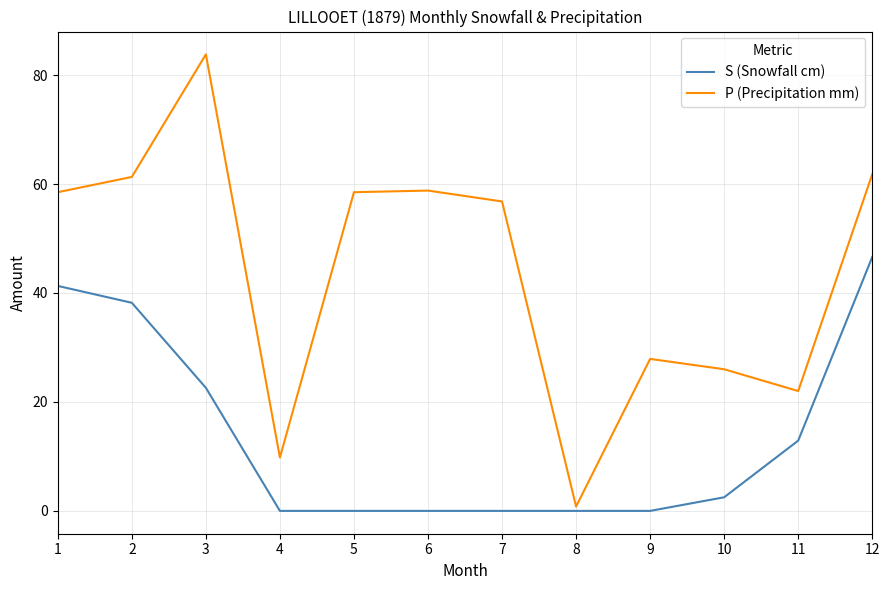

How many lines are shown in the chart?

2